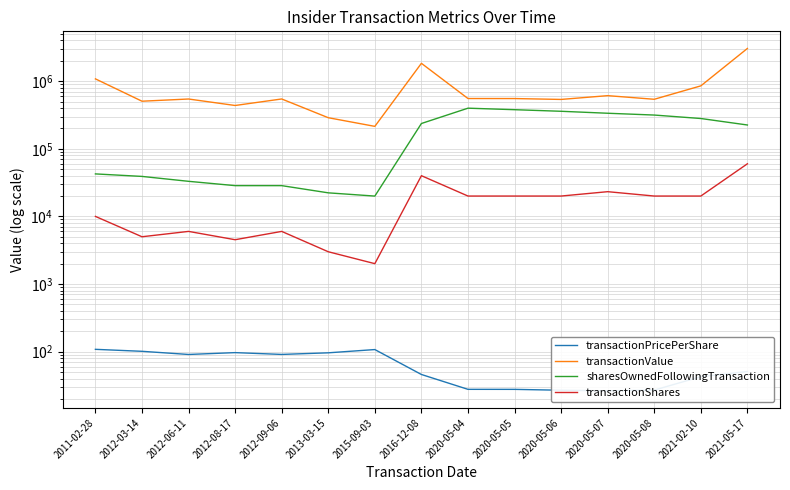

True or false: transactionShares has a value of 30663.1 at 2020-05-06.

False